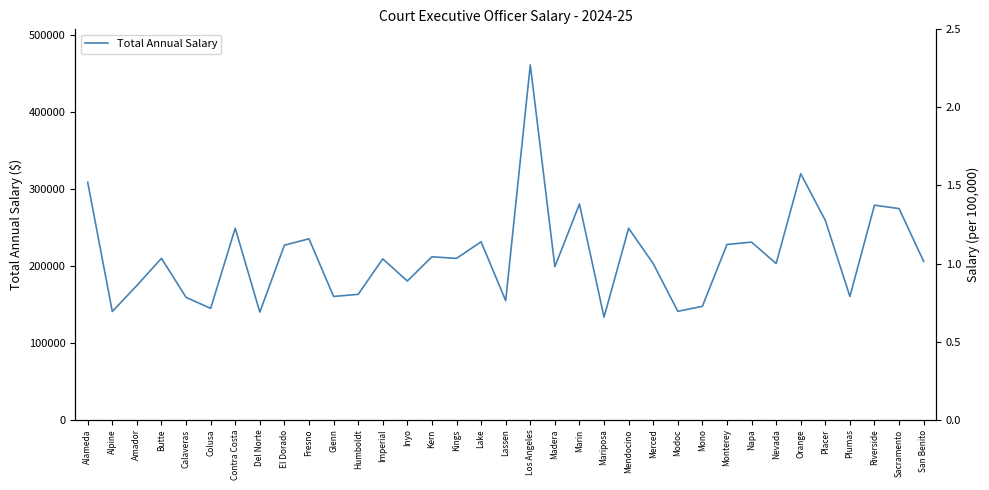

Count the number of categories in the chart.

35